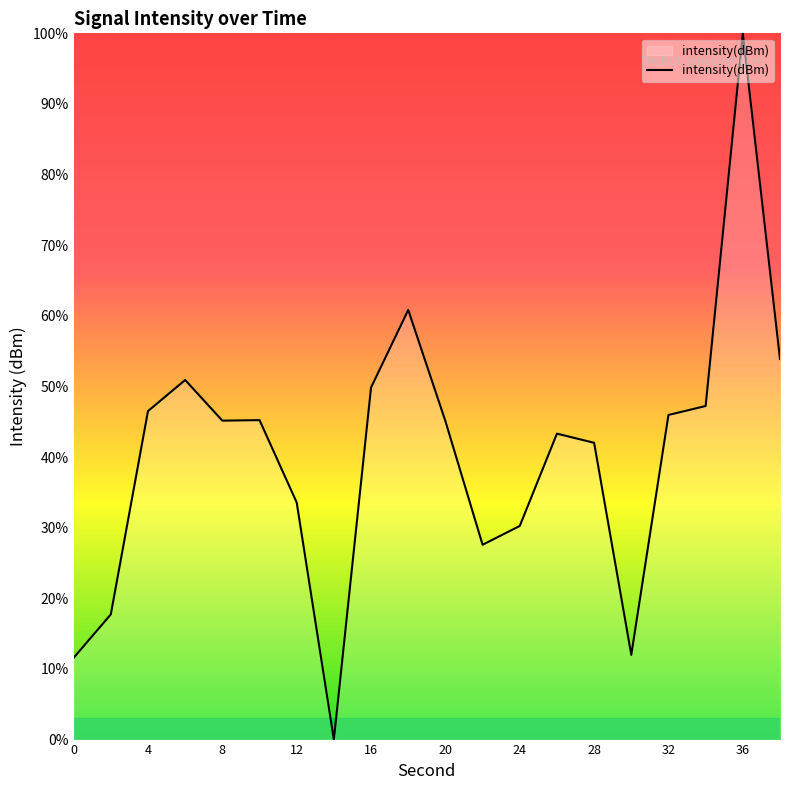

What is the difference between the maximum and minimum values?

100.0